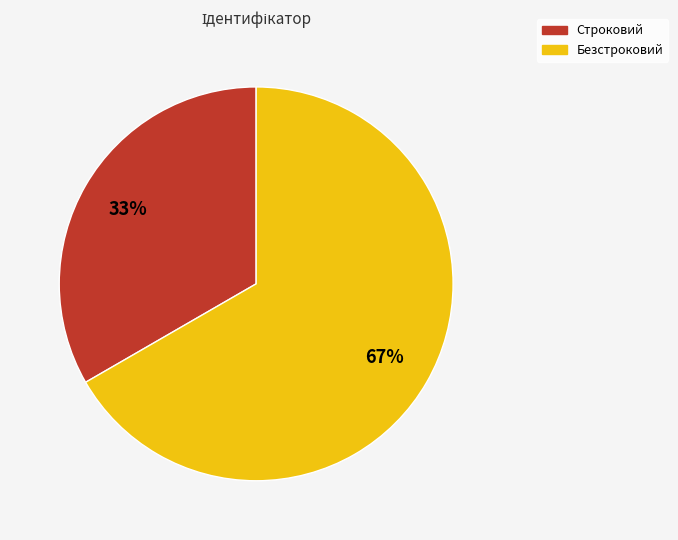

Is the sum of Строковий and Безстроковий greater than half?

Yes